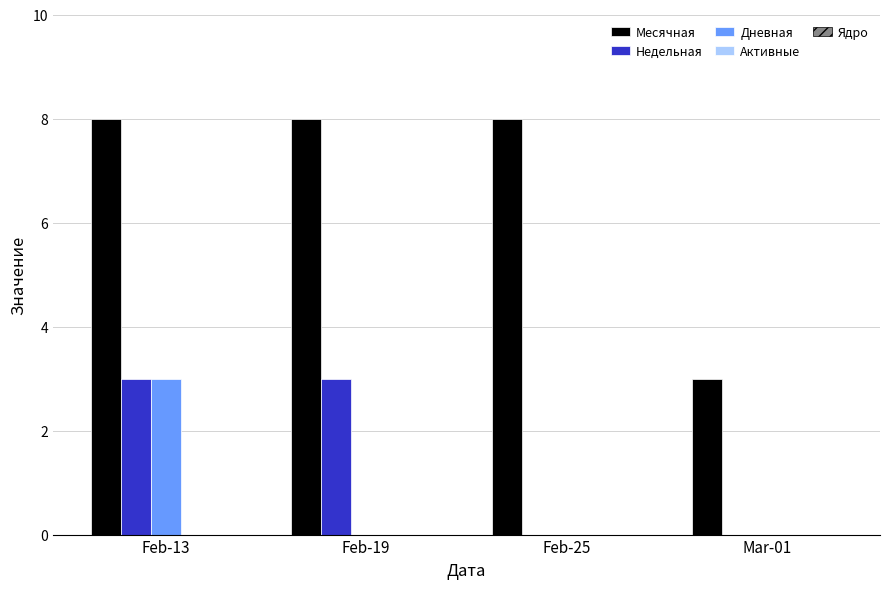

Which series has the largest range (max minus min)?

Месячная